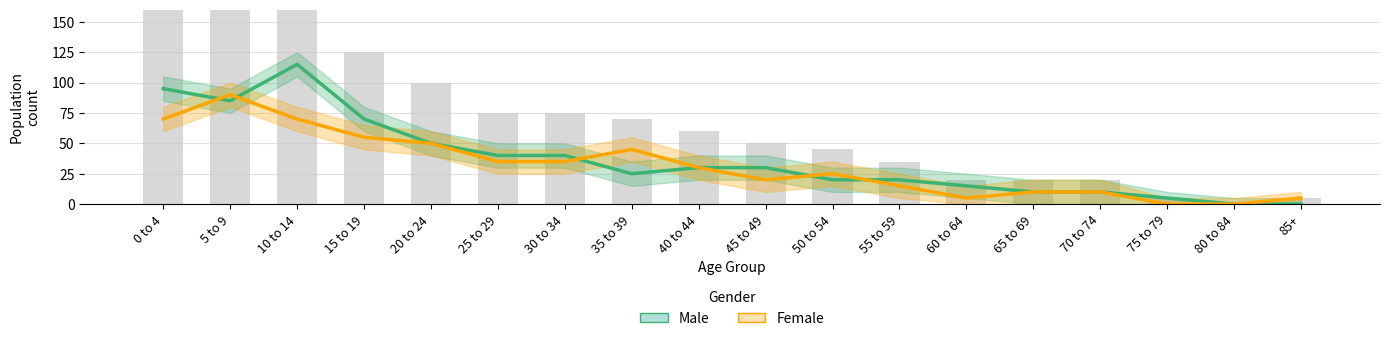

Which has a higher value, 35 to 39 or 40 to 44?

40 to 44